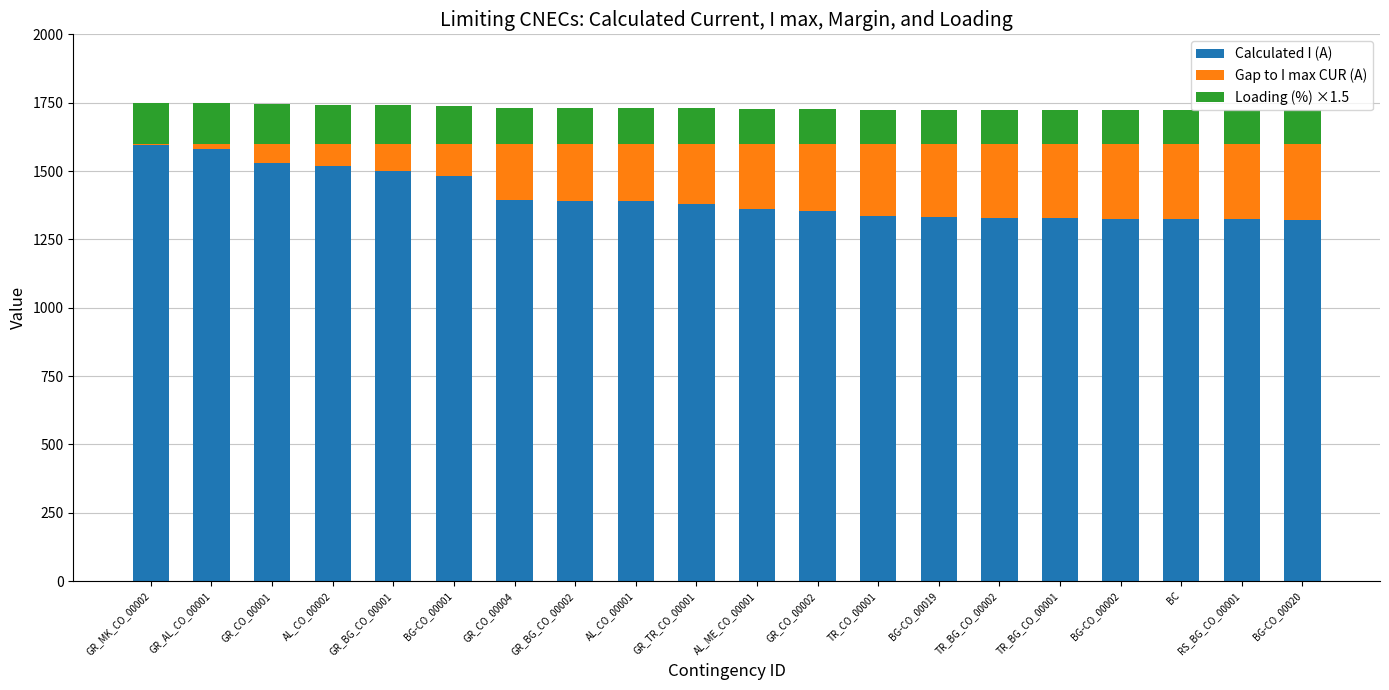

What is the sum of all Calculated I (A) values?

28088.0